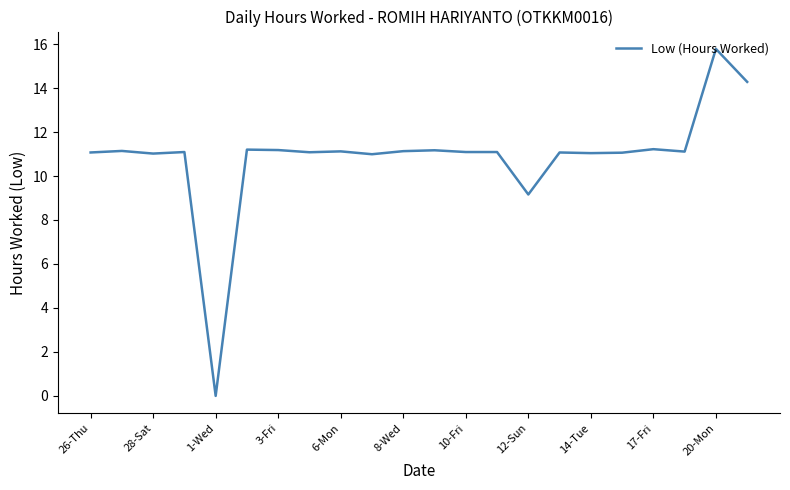

What is the difference between the maximum and minimum values?

15.8